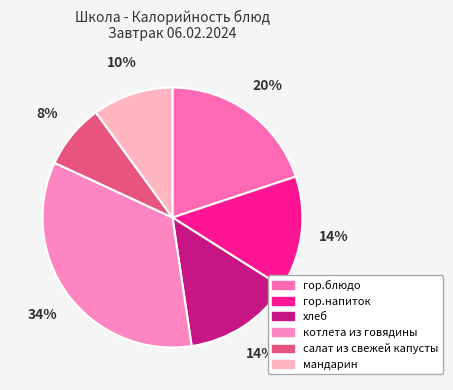

Combined, what portion of the pie is мандарин and салат из свежей капусты?

18.1%